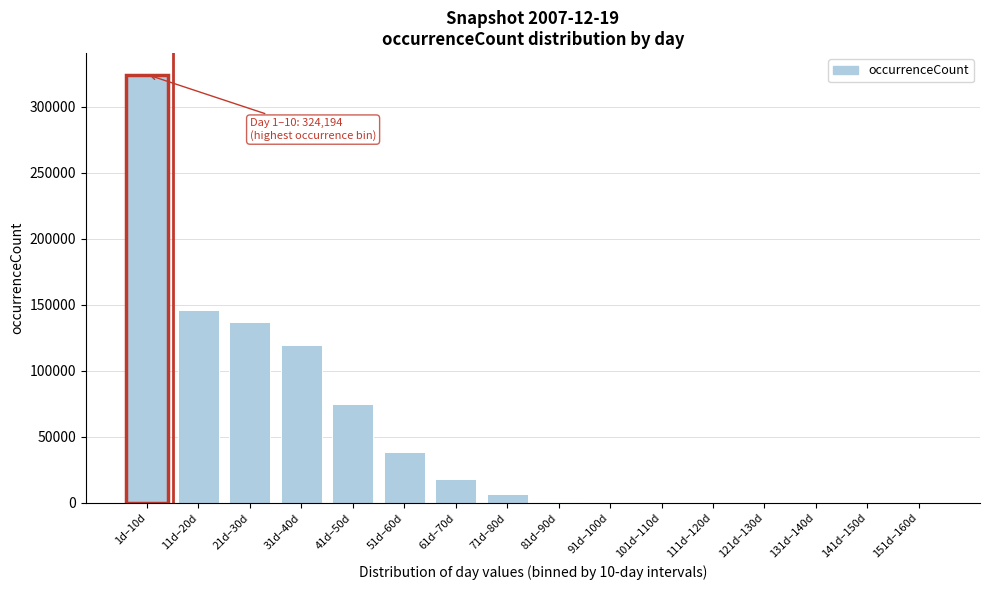

At which label is the value closest to 162097?

11d–20d